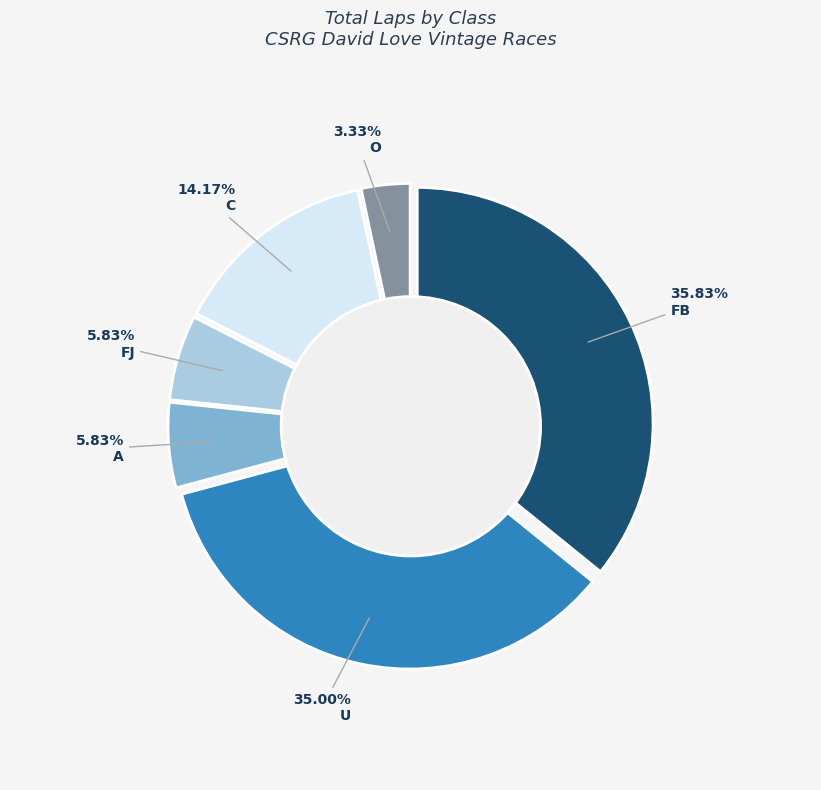

True or false: 12 accounts for 12% of the total.

False